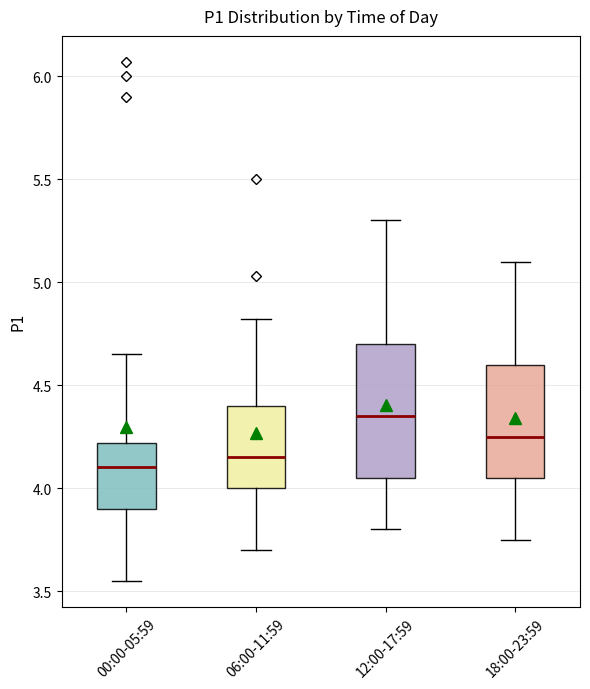

Which box is the tallest, from its lower edge to its upper edge?

12:00-17:59